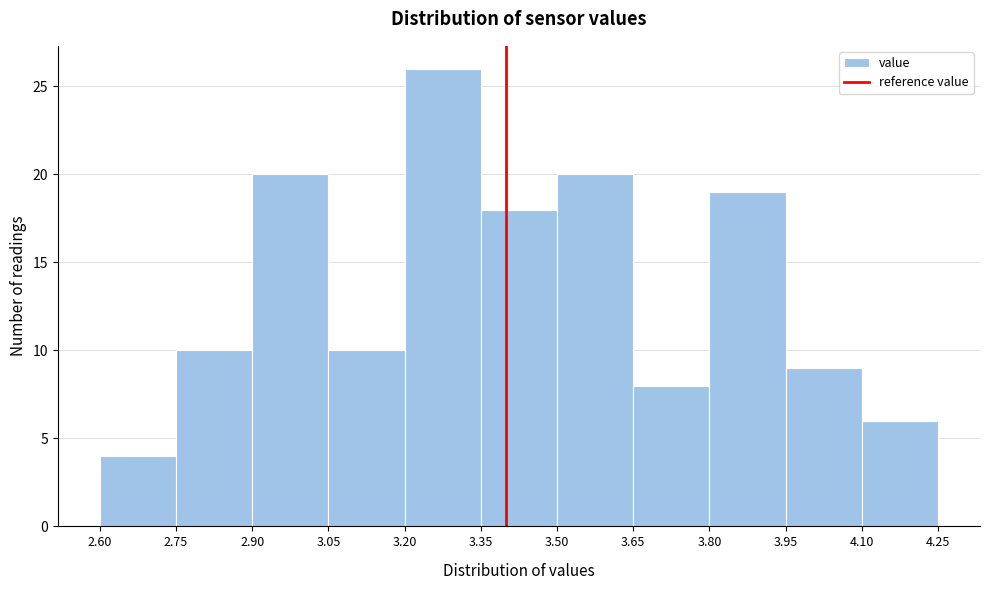

What is the height of the bar covering 3.80 to 3.95 on the x-axis? The values are not printed on the chart, so give them approximately, as read against the axis.

19